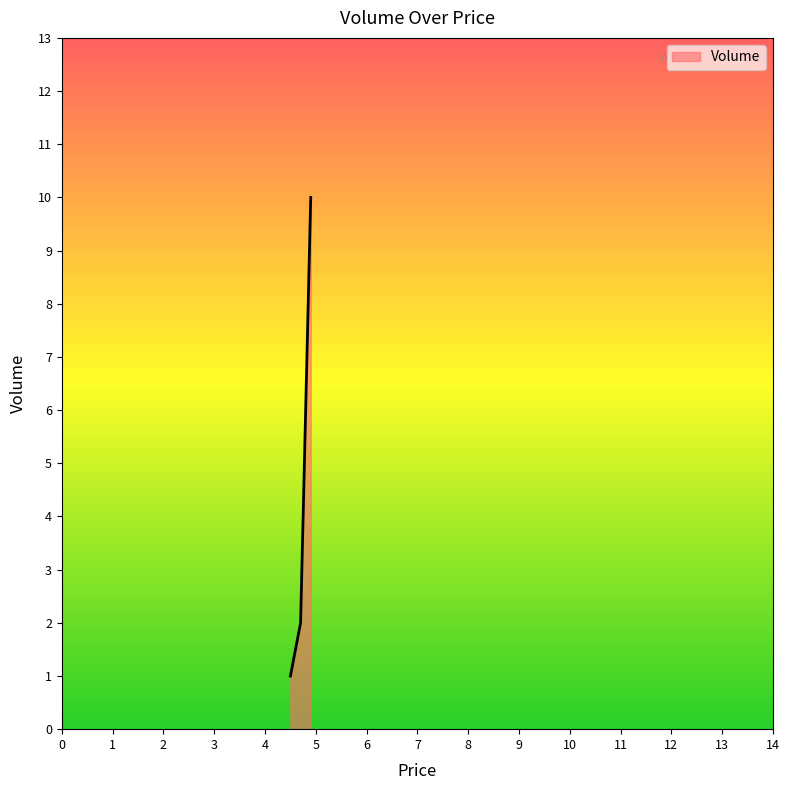

What is the sum of all values?

13